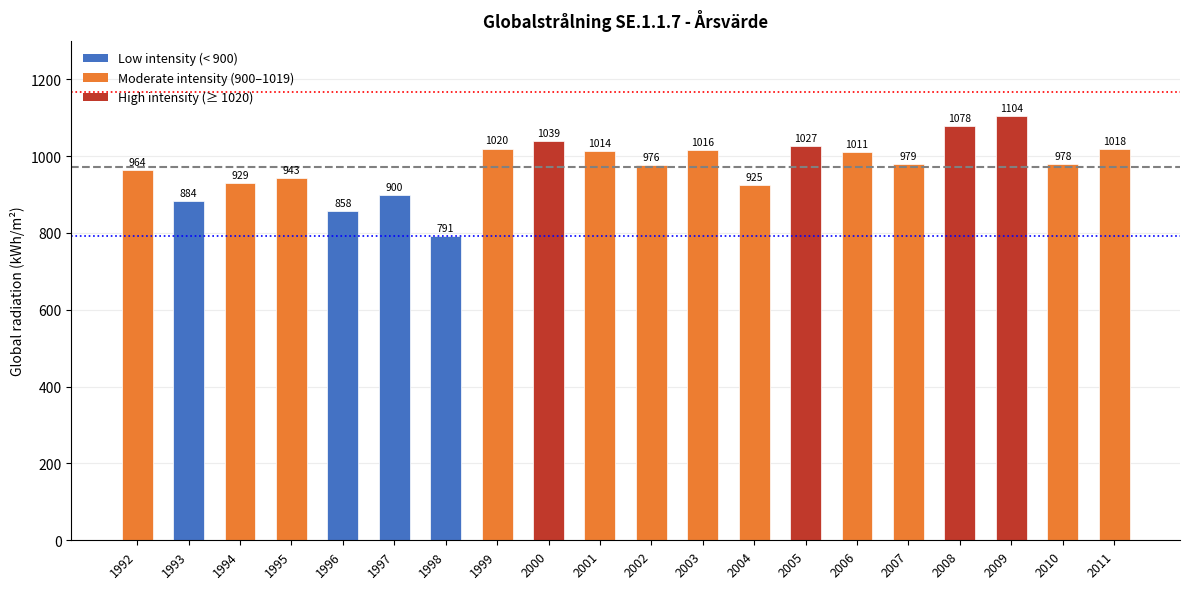

Rank the categories by value from highest to lowest.

2009, 2008, 2000, 2005, 1999, 2011, 2003, 2001, 2006, 2007, 2010, 2002, 1992, 1995, 1994, 2004, 1997, 1993, 1996, 1998